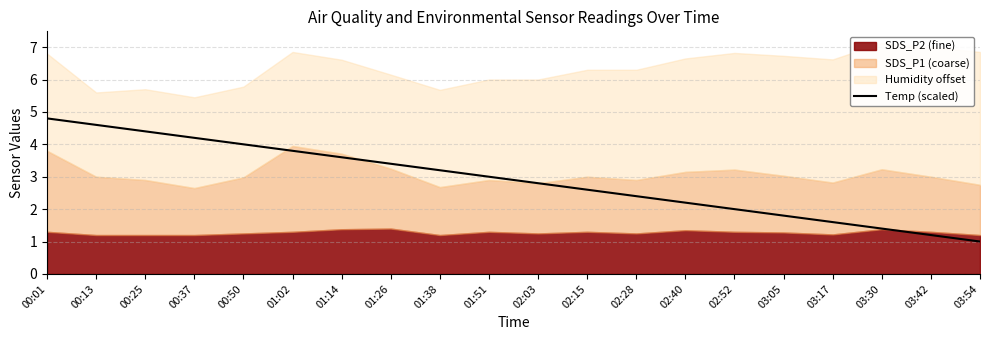

Rank the categories by Temp (scaled) value from highest to lowest.

00:01, 00:13, 00:25, 00:37, 00:50, 01:02, 01:14, 01:26, 01:38, 01:51, 02:03, 02:15, 02:28, 02:40, 02:52, 03:05, 03:17, 03:30, 03:42, 03:54